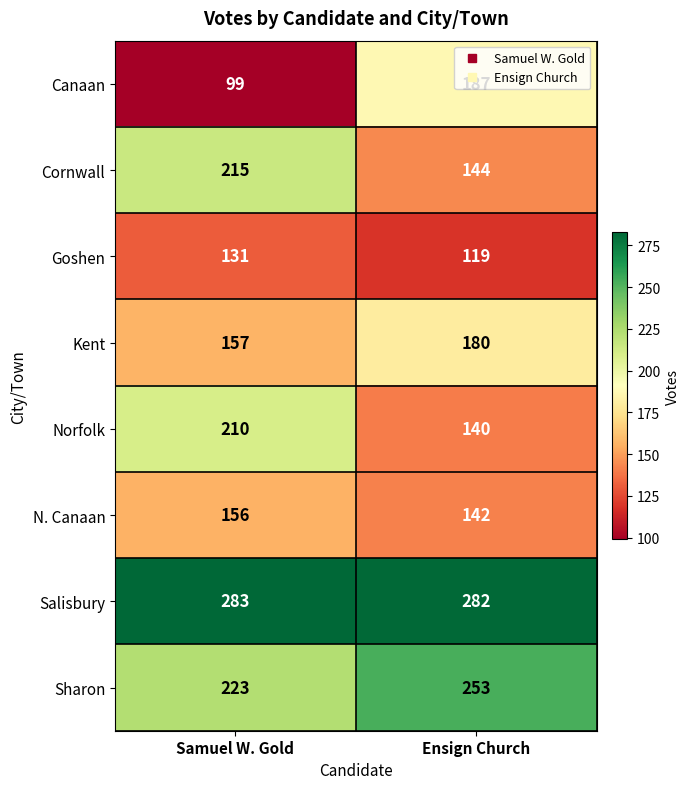

How many distinct data groups are displayed?

8